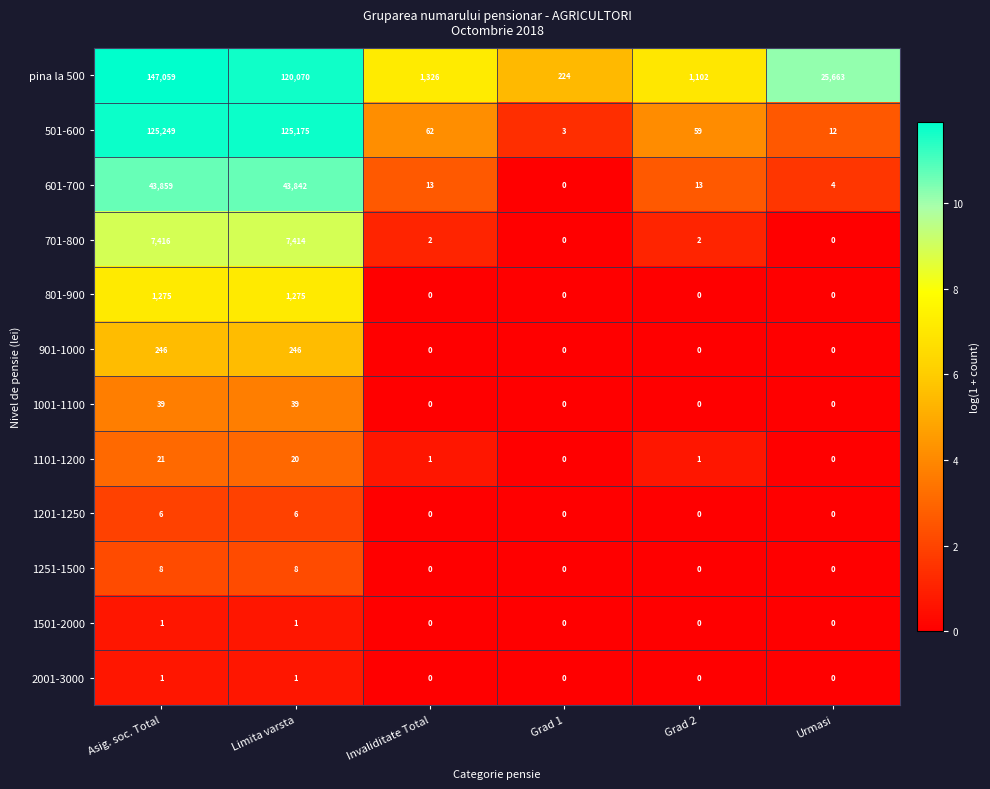

What is the difference between the maximum and minimum values in the pina la 500 series?

146835